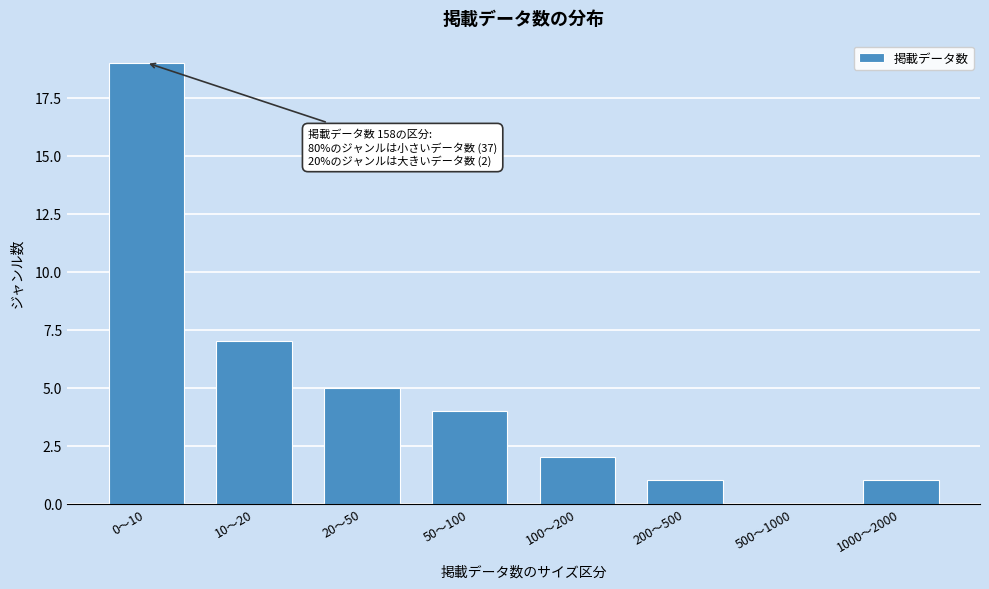

Reading left to right, extract all data points from this chart.

0～10=19	10～20=7	20～50=5	50～100=4	100～200=2	200～500=1	500～1000=0	1000～2000=1